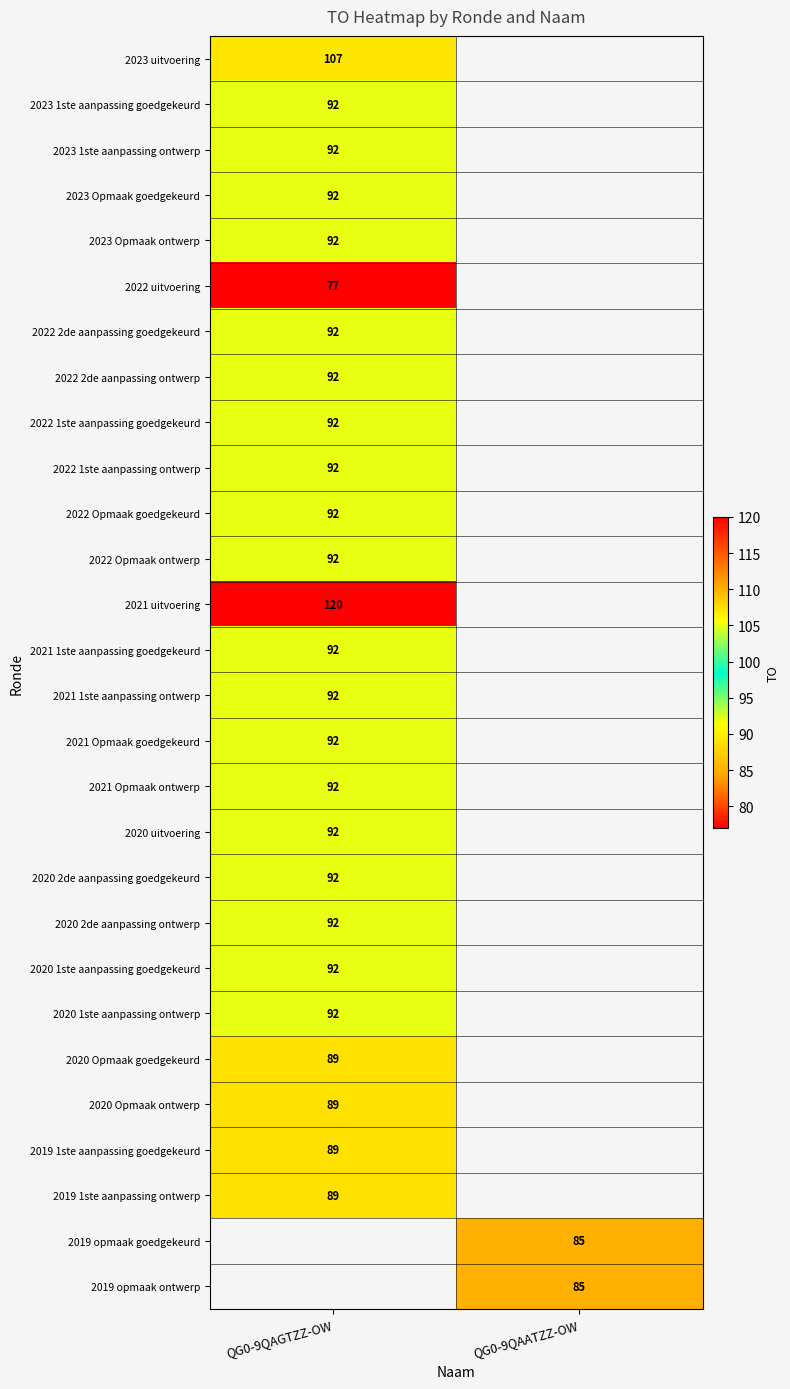

Is the value of 2021 Opmaak goedgekeurd at QG0-9QAGTZZ-OW greater than the value of 2023 uitvoering at QG0-9QAGTZZ-OW?

No